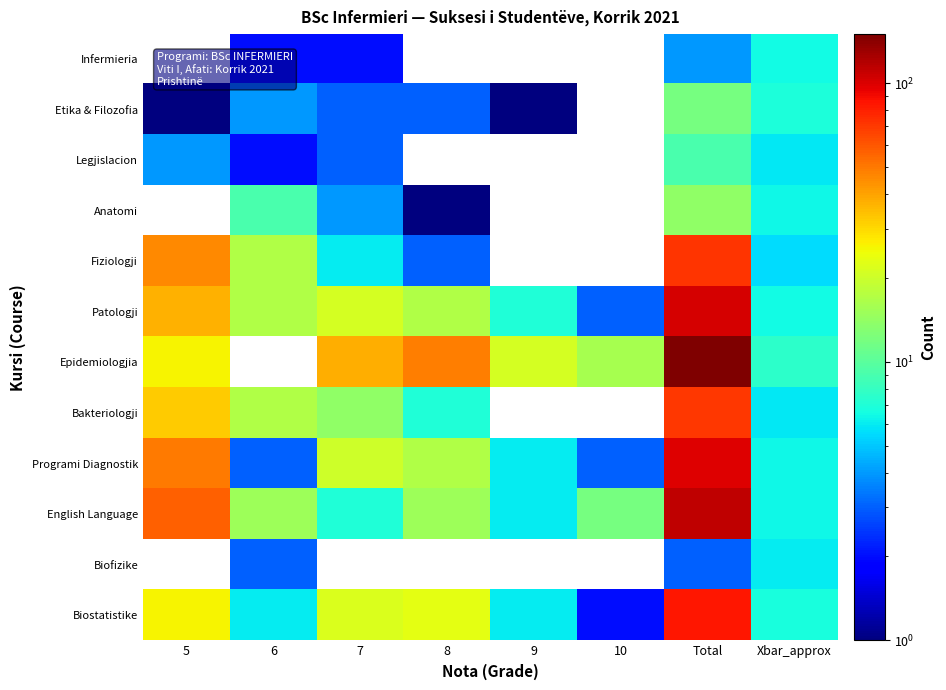

Where does the Programi Diagnostik series first go above 17?

5